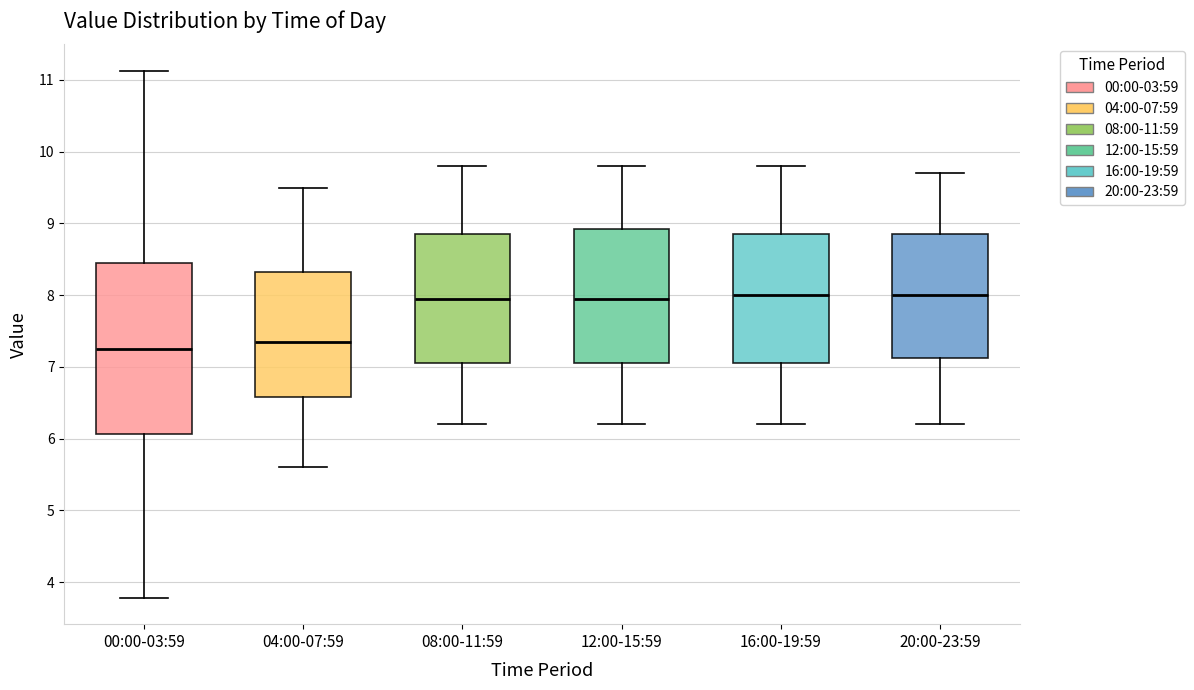

Reading left to right, read every box against the y-axis: the position of its median line, the range the box covers, and the ends of its whiskers. The values are not printed on the chart, so give them approximately, as read against the axis.

00:00-03:59: median 7.3, box 6.1 to 8.5, whiskers 3.8 to 11.1
04:00-07:59: median 7.4, box 6.6 to 8.3, whiskers 5.6 to 9.5
08:00-11:59: median 8.0, box 7.1 to 8.9, whiskers 6.2 to 9.8
12:00-15:59: median 8.0, box 7.1 to 8.9, whiskers 6.2 to 9.8
16:00-19:59: median 8.0, box 7.1 to 8.9, whiskers 6.2 to 9.8
20:00-23:59: median 8.0, box 7.1 to 8.9, whiskers 6.2 to 9.7